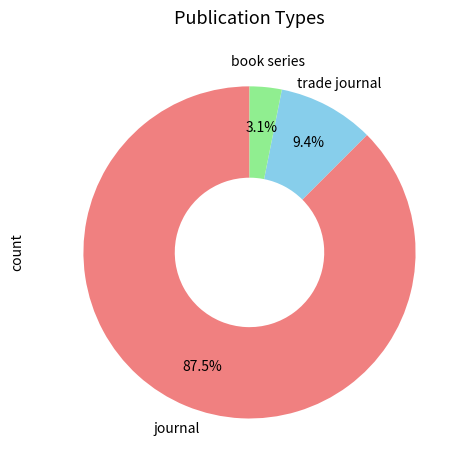

Which category has the smallest portion of the pie?

book series